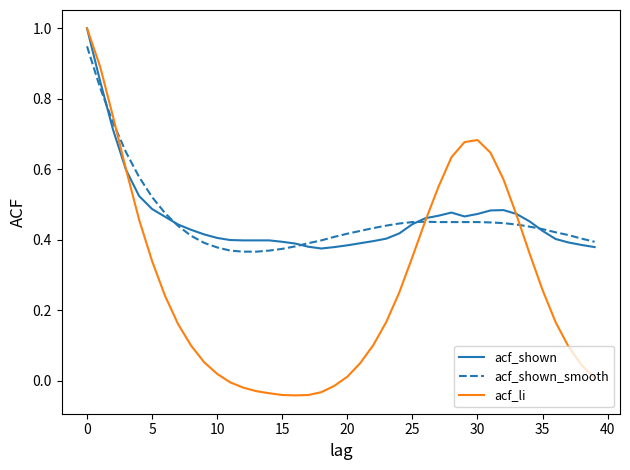

What is the maximum value shown in the chart?

1.0